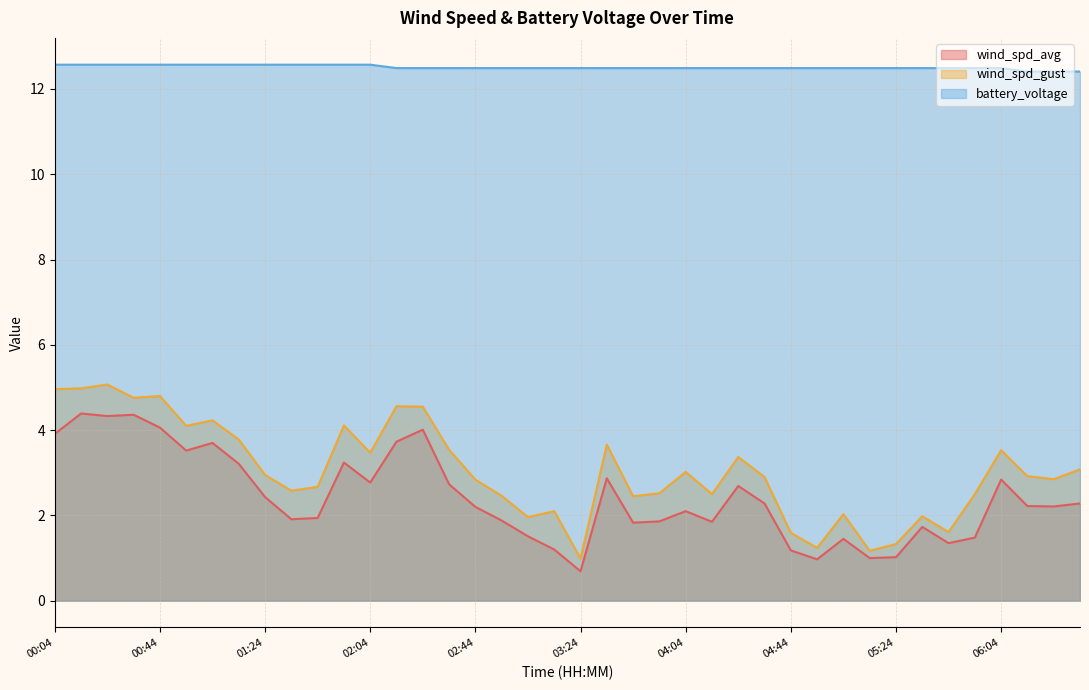

Where is the first local minimum for wind_spd_avg?

00:24